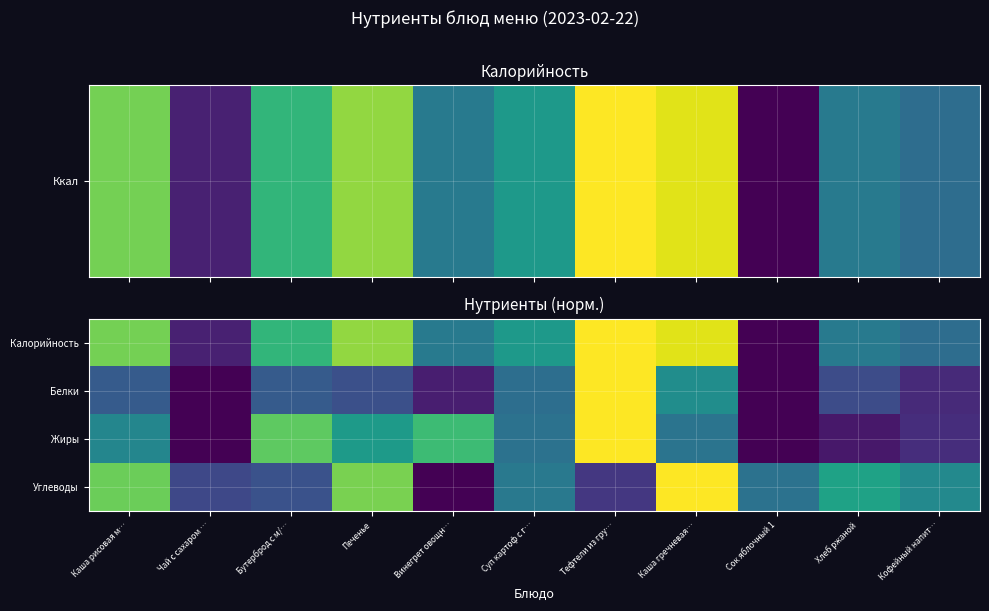

What is the difference between the highest and lowest values at Сок яблочный 1?

0.4